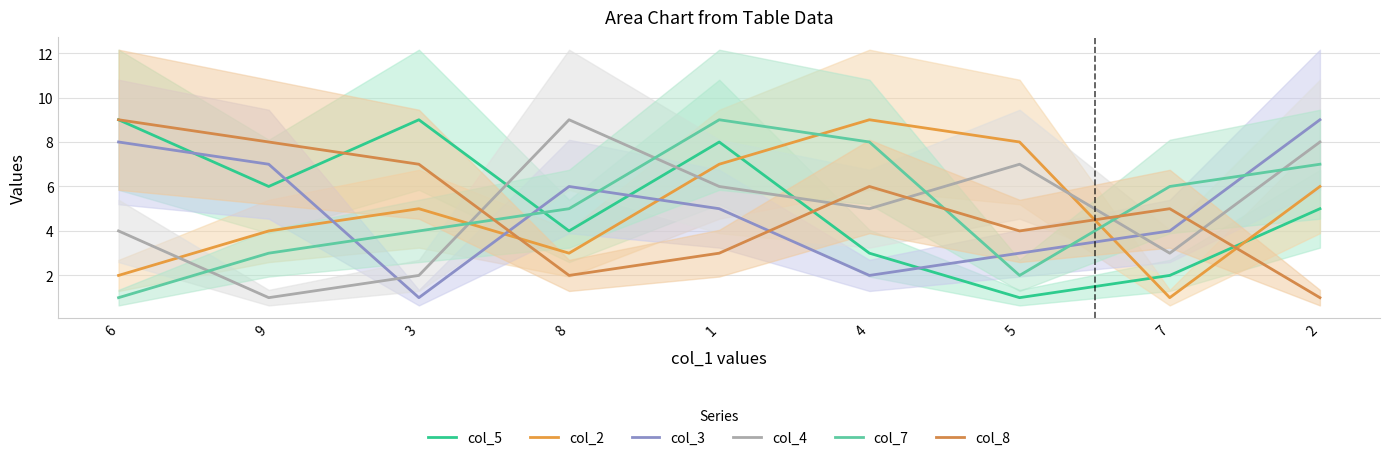

Which series has the largest total across all categories?

col_5